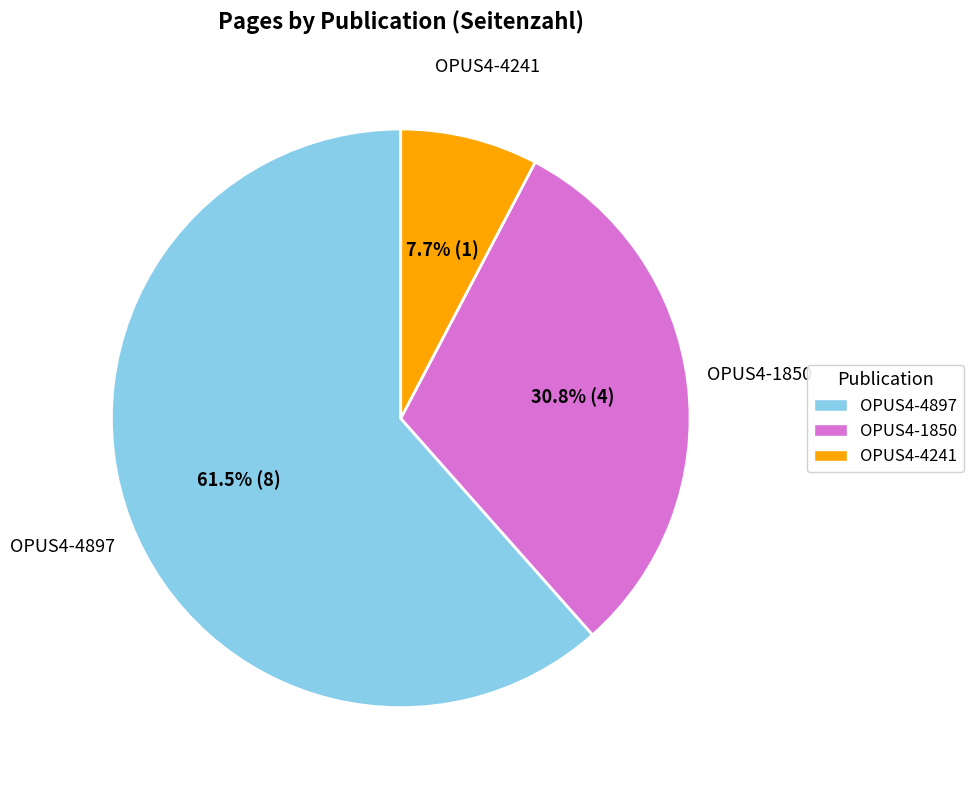

What percentage is the OPUS4-4241 slice, to the nearest percent?

8%